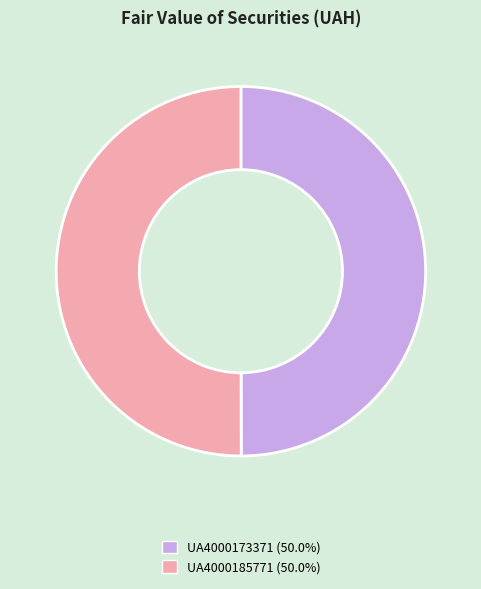

Approximately how many times larger is the value at UA4000173371 compared to UA4000185771?

1.0